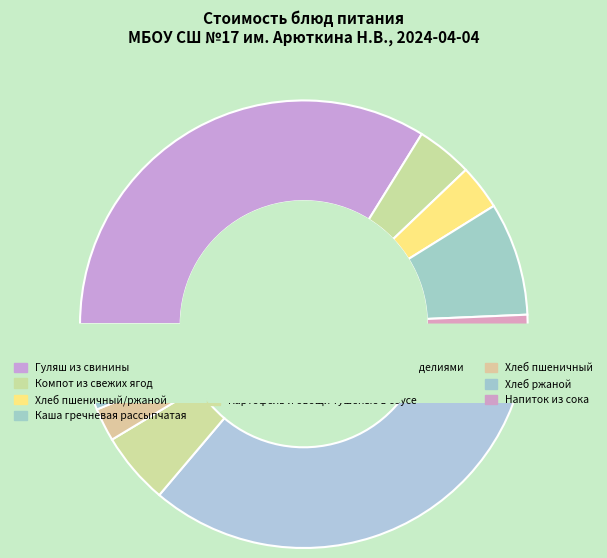

Is it true that Хлеб пшеничный/ржаной is 14% of the pie?

False